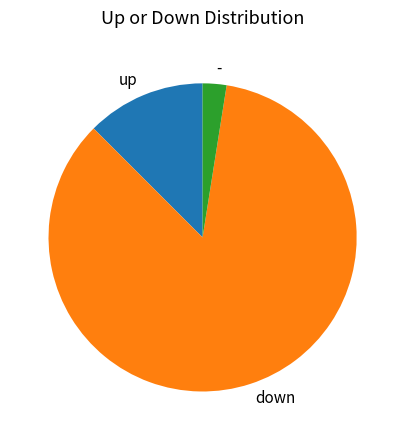

Rank the categories by value from highest to lowest.

down, up, -